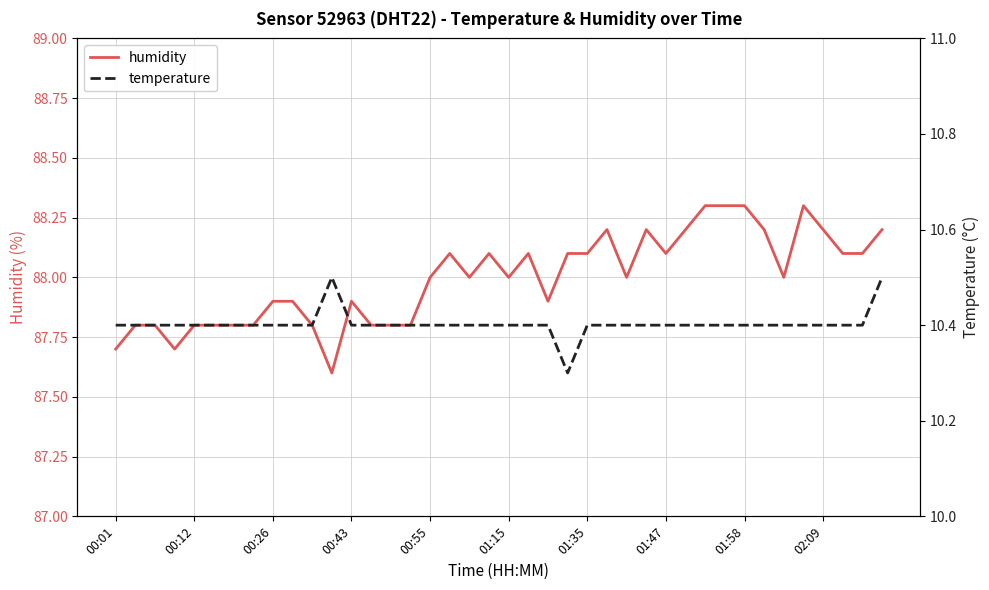

What is the approximate value of humidity at 00:01?

87.7